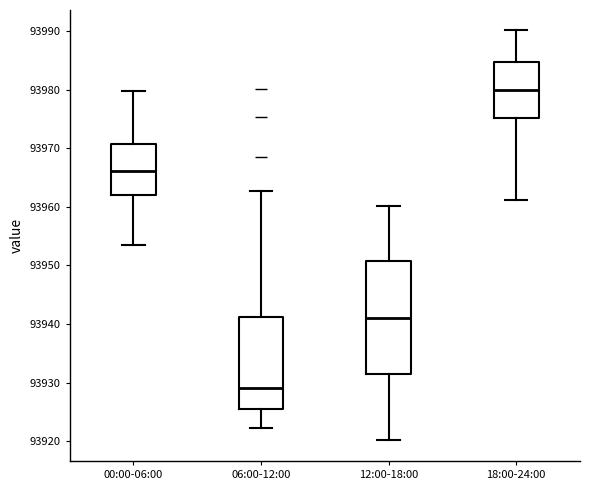

Reading left to right, transcribe this box plot: for each box, give where its median line is, the range the box spans, and where its two whiskers end, as read against the y-axis. The values are not printed on the chart, so give them approximately, as read against the axis.

00:00-06:00: median 93966, box 93962 to 93971, whiskers 93953 to 93980
06:00-12:00: median 93929, box 93925 to 93941, whiskers 93922 to 93963
12:00-18:00: median 93941, box 93931 to 93951, whiskers 93920 to 93960
18:00-24:00: median 93980, box 93975 to 93985, whiskers 93961 to 93990